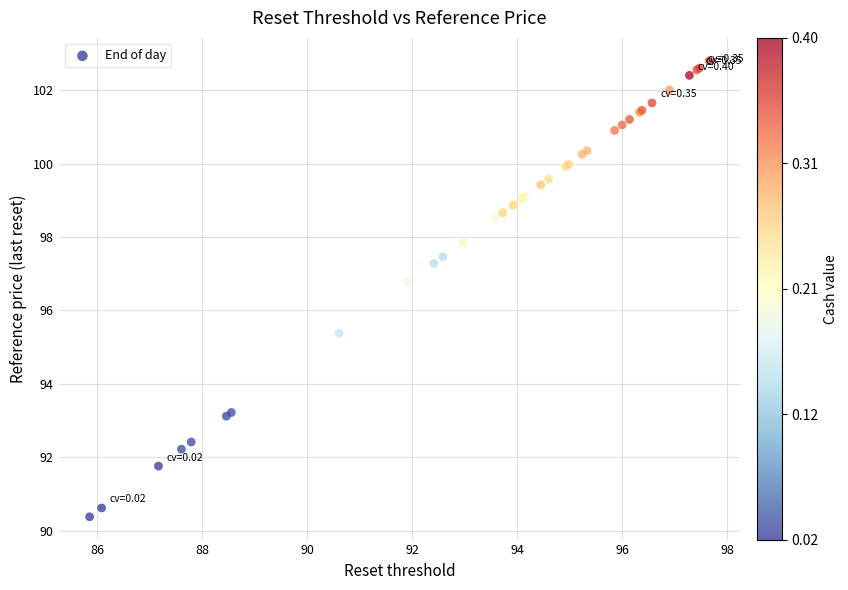

What Y value in the scatter plot is closest to 96?

95.4